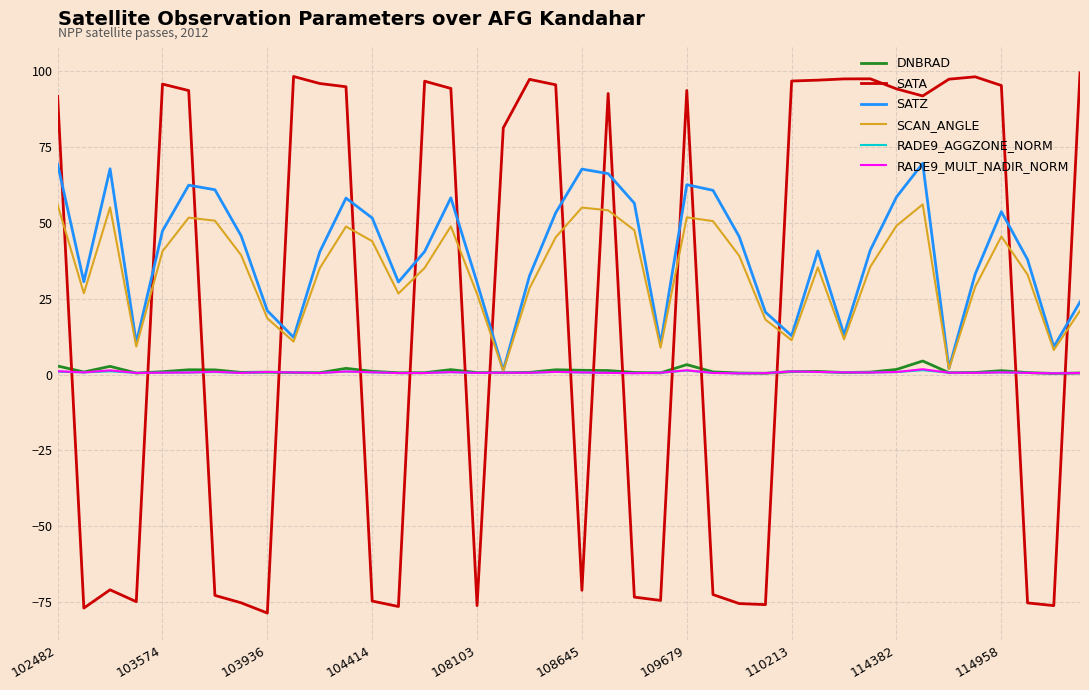

What is the minimum value shown in the chart?

-78.6